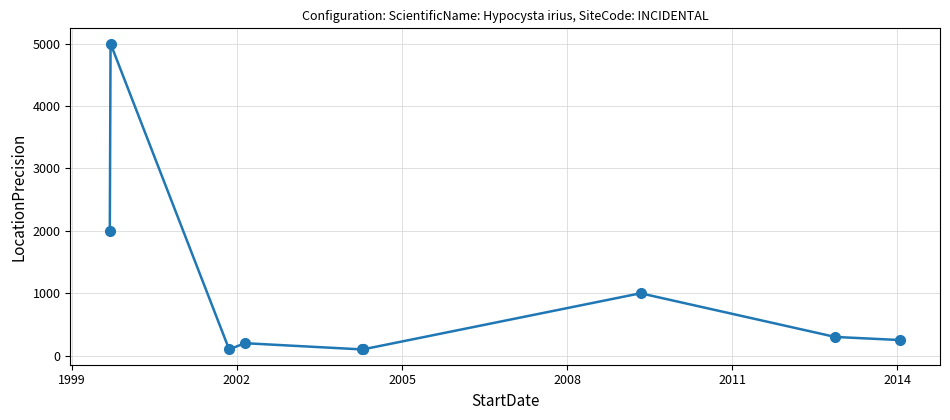

Count the number of data series in this chart.

1